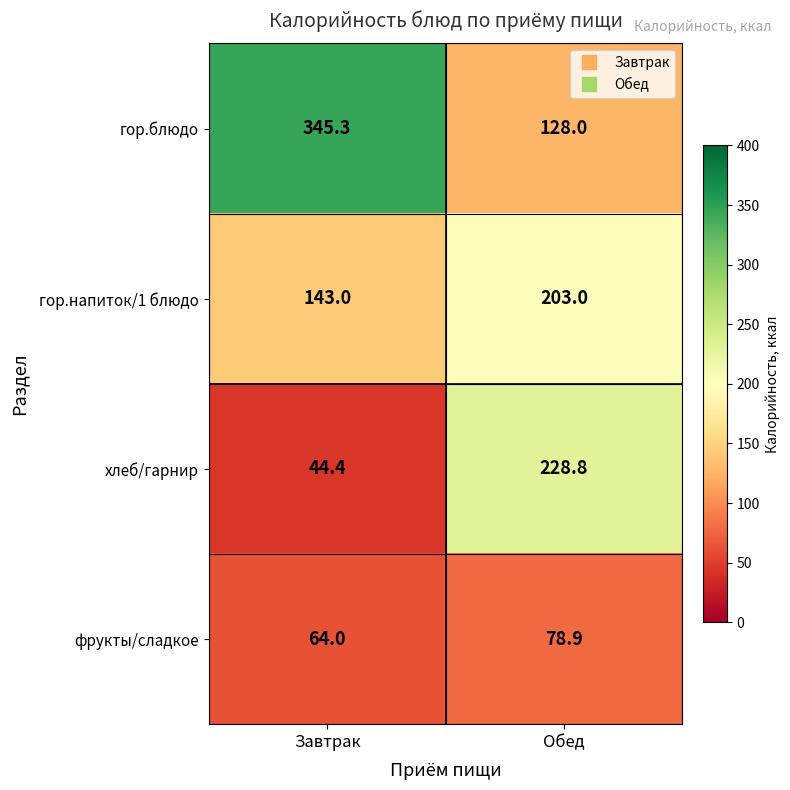

What is the difference between the highest and lowest values at Завтрак?

300.9